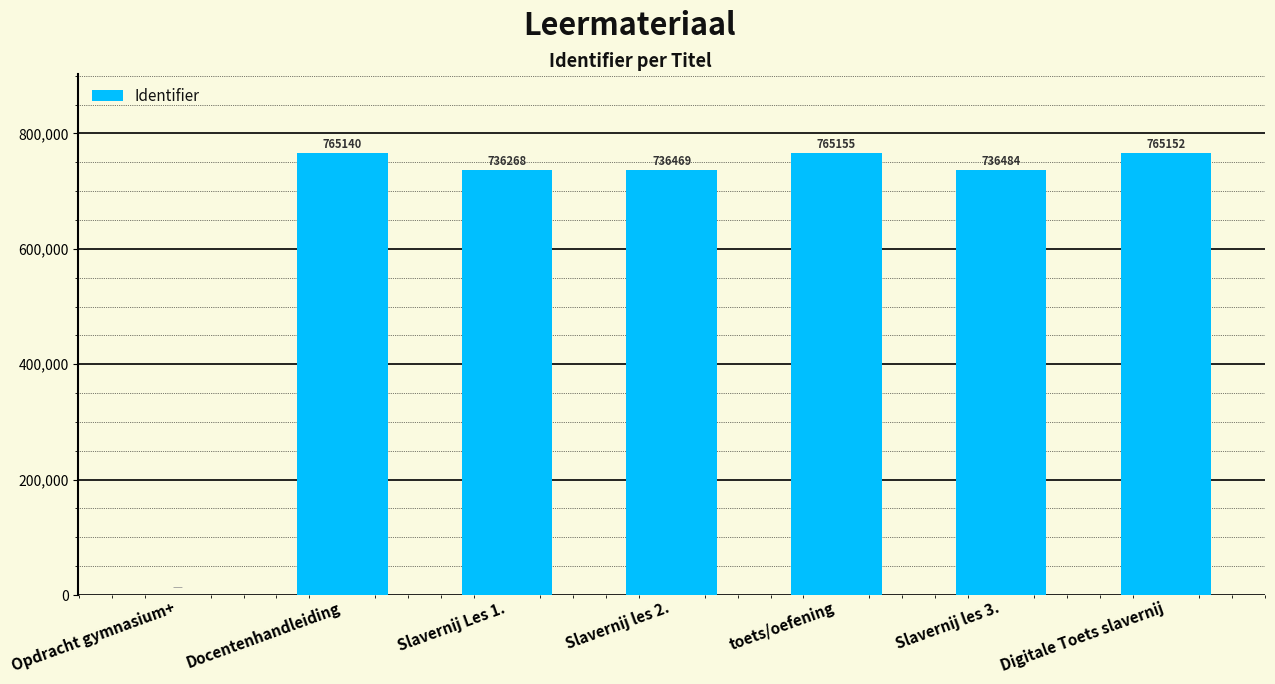

What is the average value?

643524